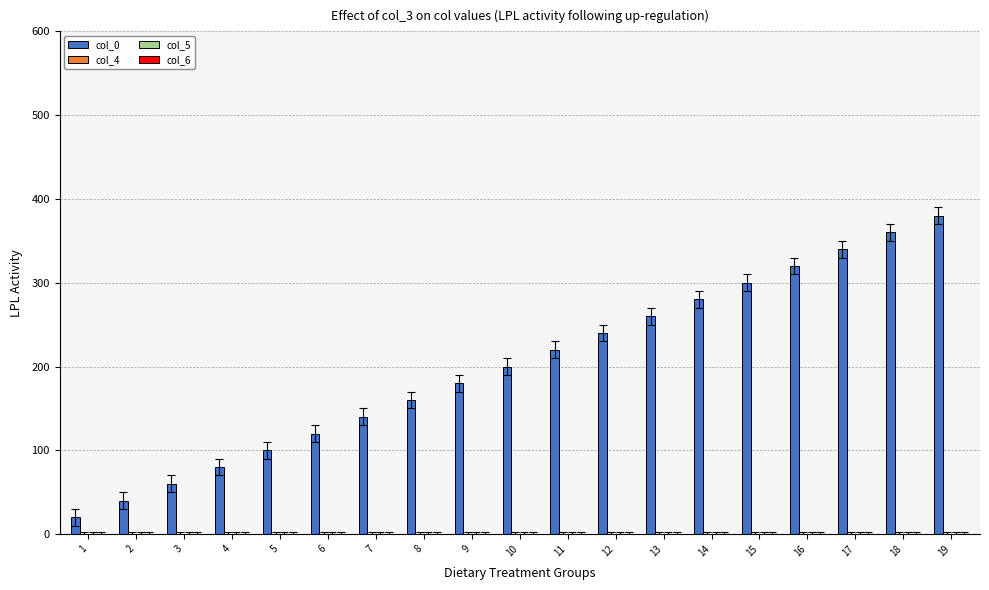

What is the minimum value shown in the chart?

20